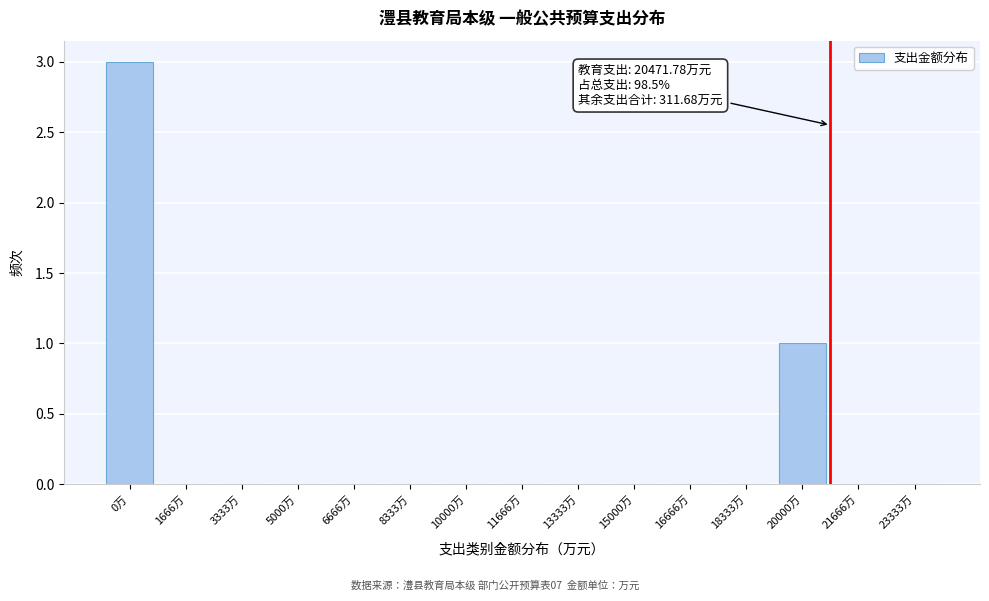

Reading left to right, extract all data points from this chart.

0万=3	1666万=0	3333万=0	5000万=0	6666万=0	8333万=0	10000万=0	11666万=0	13333万=0	15000万=0	16666万=0	18333万=0	20000万=1	21666万=0	23333万=0